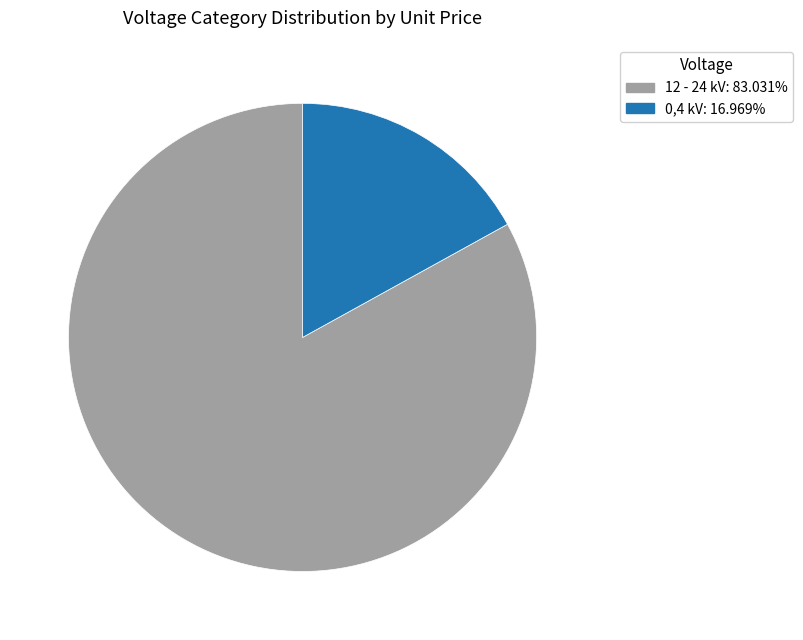

Does any single category account for the majority?

Yes